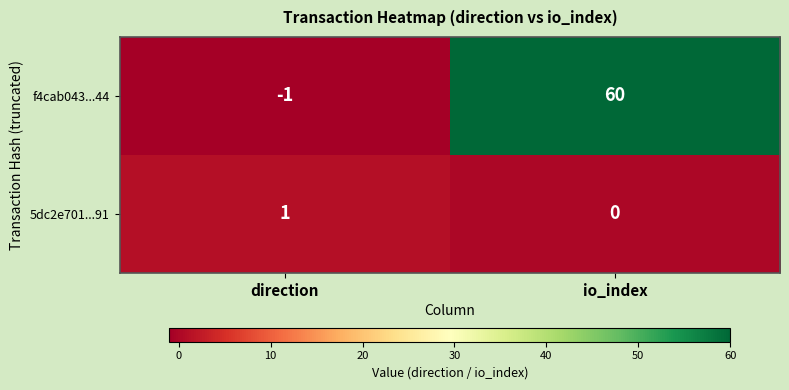

How many data points does each series have?

2